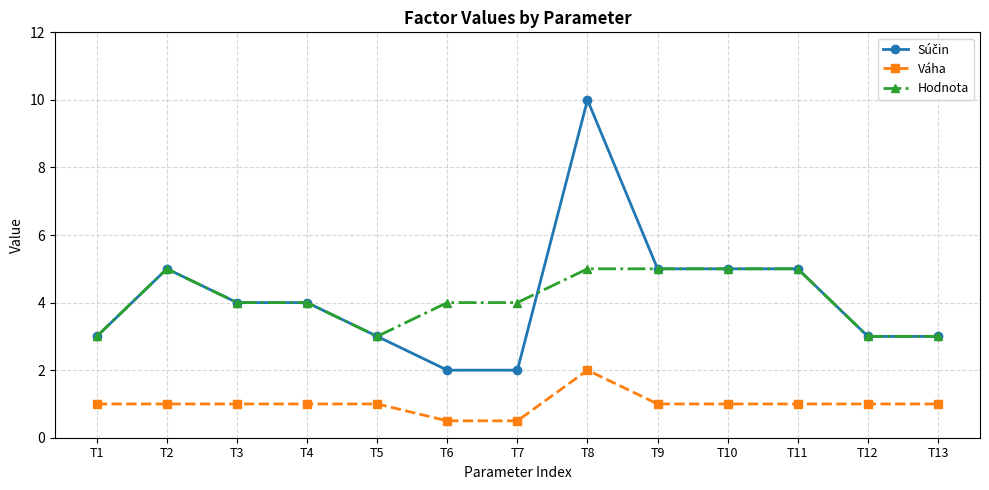

How many data points does each series have?

13